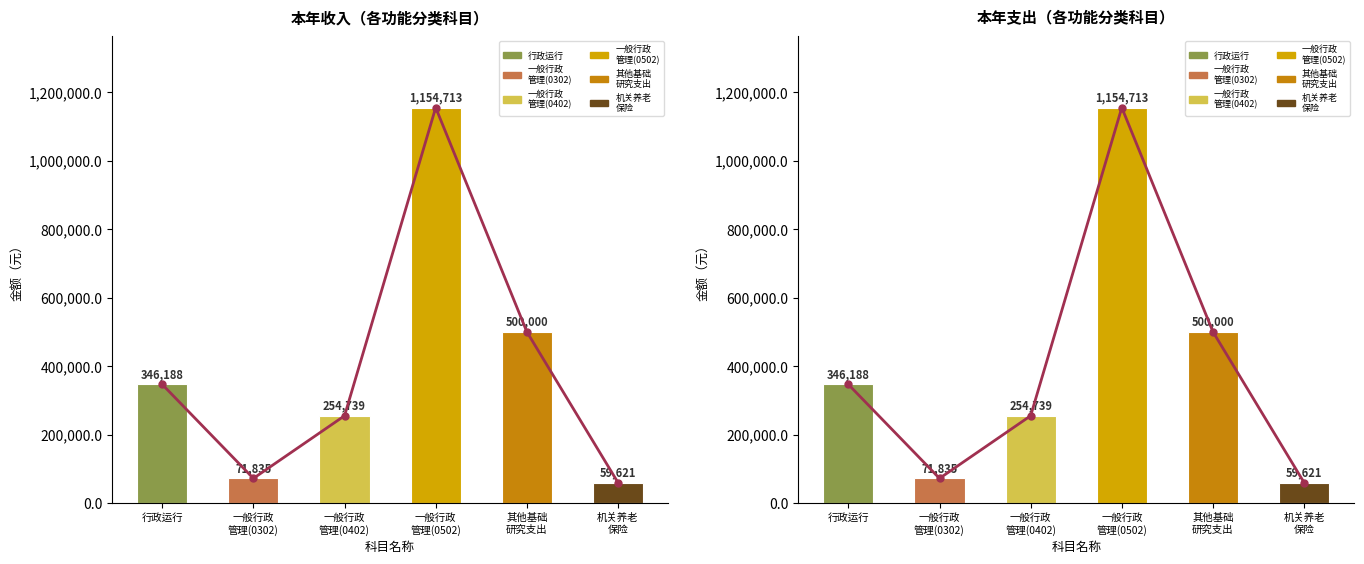

Is it true that 本年支出 equals 19221.4 at 机关养老
保险?

False